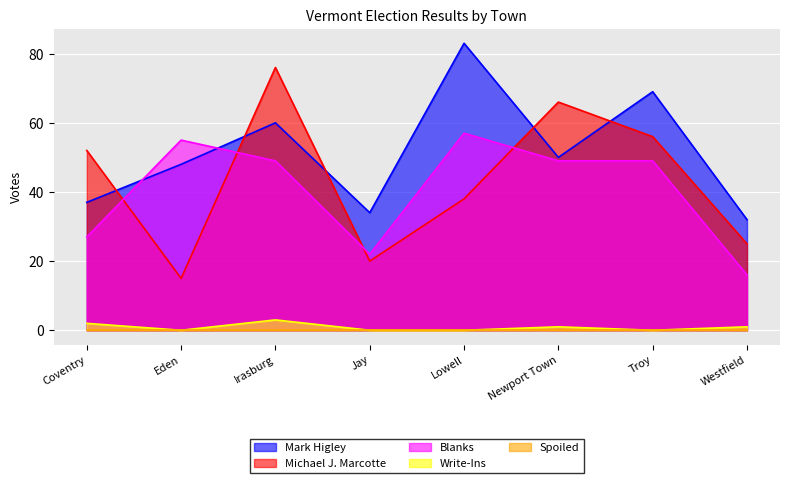

What is the total value across all series at Troy?

174